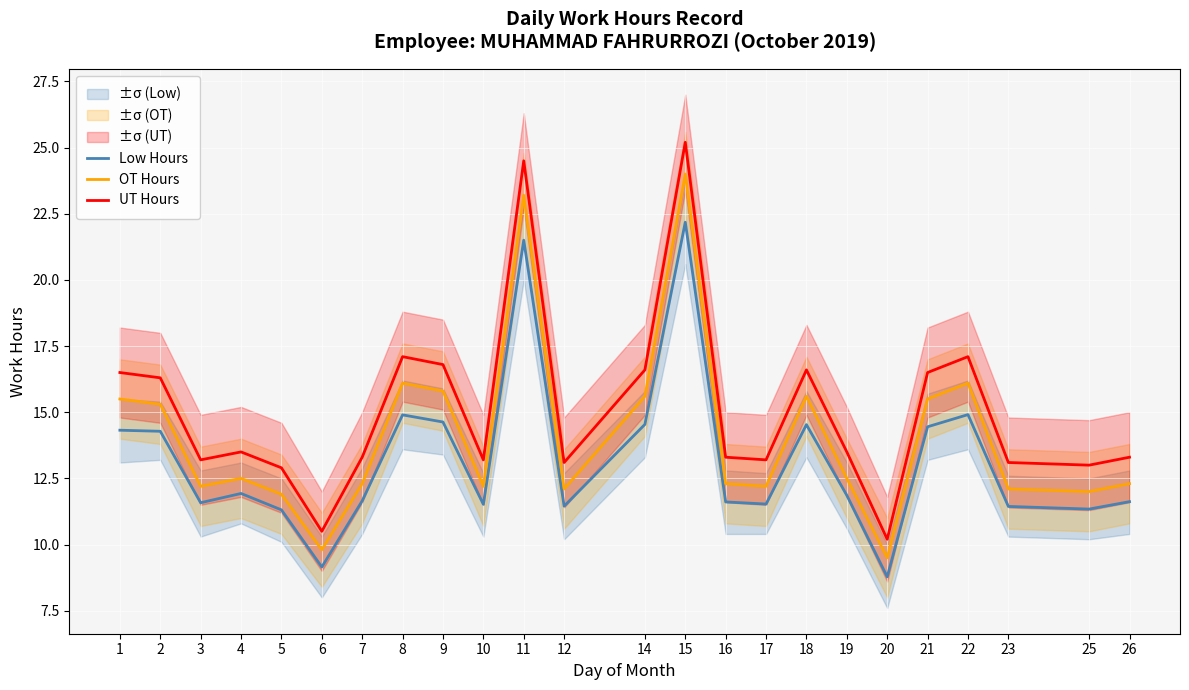

Reading left to right, extract all data points from this chart.

Low Hours: 1=14.3	2=14.3	3=11.6	4=11.9	5=11.3	6=9.2	7=11.7	8=14.9	9=14.6	10=11.5	11=21.5	12=11.4	14=14.5	15=22.2	16=11.6	17=11.5	18=14.5	19=11.9	20=8.8	21=14.4	22=14.9	23=11.4	25=11.3	26=11.6
OT Hours: 1=15.5	2=15.3	3=12.2	4=12.5	5=11.9	6=9.8	7=12.3	8=16.1	9=15.8	10=12.2	11=23.2	12=12.1	14=15.6	15=24.0	16=12.3	17=12.2	18=15.6	19=12.5	20=9.5	21=15.5	22=16.1	23=12.1	25=12.0	26=12.3
UT Hours: 1=16.5	2=16.3	3=13.2	4=13.5	5=12.9	6=10.5	7=13.3	8=17.1	9=16.8	10=13.2	11=24.5	12=13.1	14=16.6	15=25.2	16=13.3	17=13.2	18=16.6	19=13.5	20=10.2	21=16.5	22=17.1	23=13.1	25=13.0	26=13.3